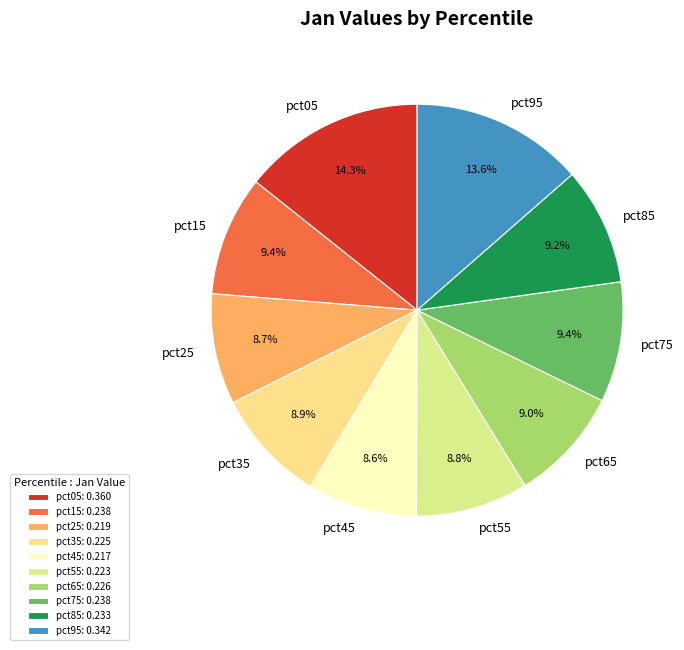

Which has a higher value, pct15 or pct35?

pct15